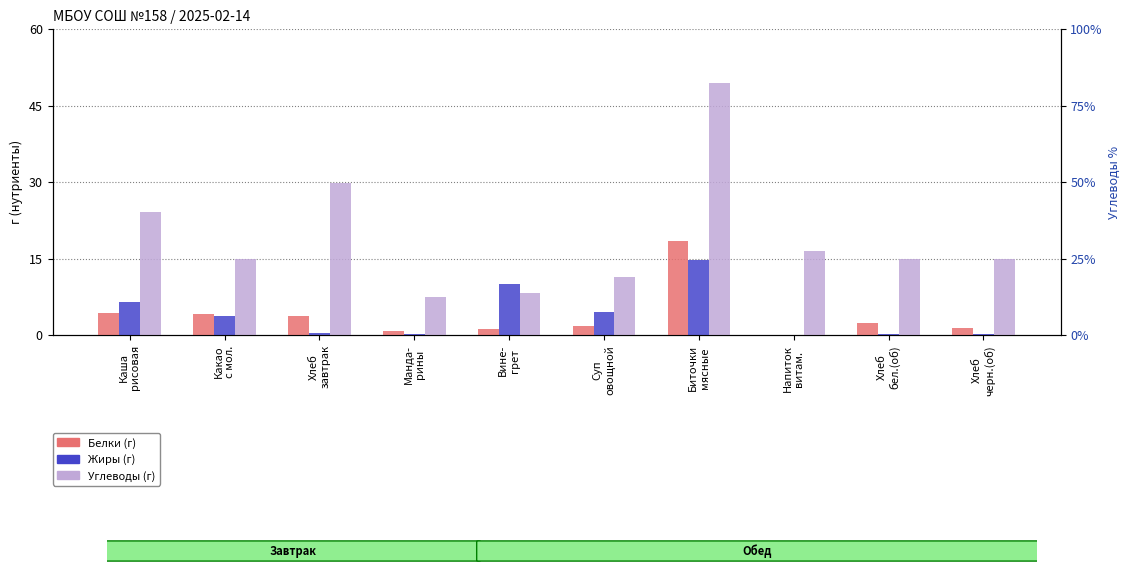

What is the difference between the Жиры values at Напиток
витам. and Биточки
мясные?

14.8